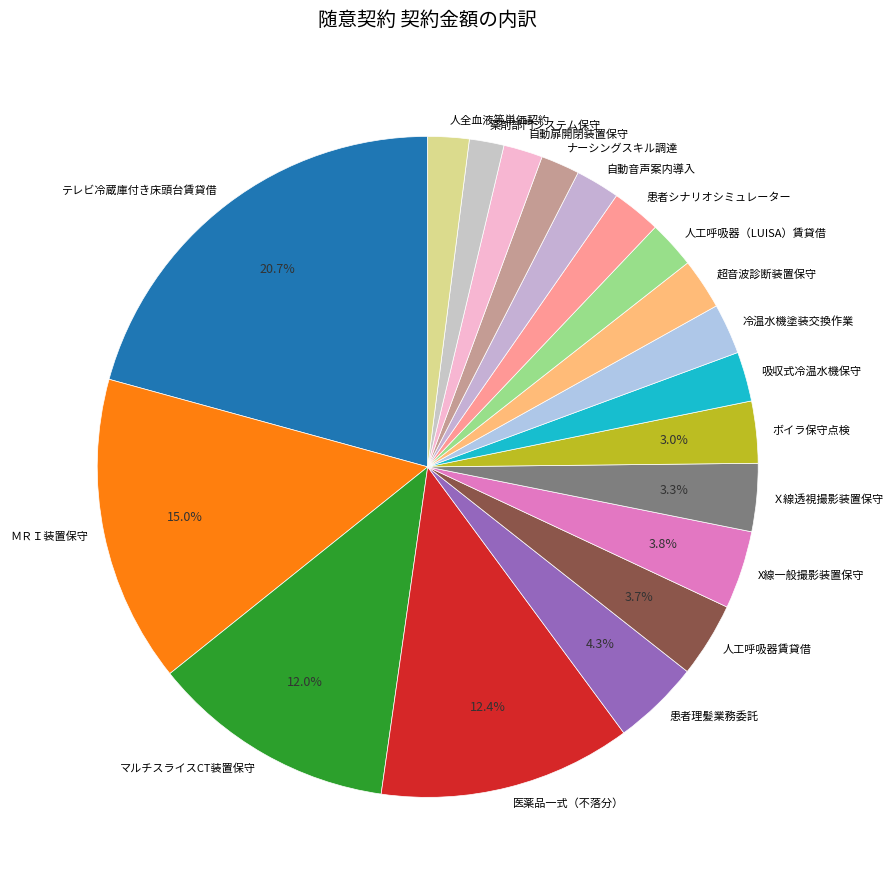

Which slice is the largest?

テレビ冷蔵庫付き床頭台賃貸借